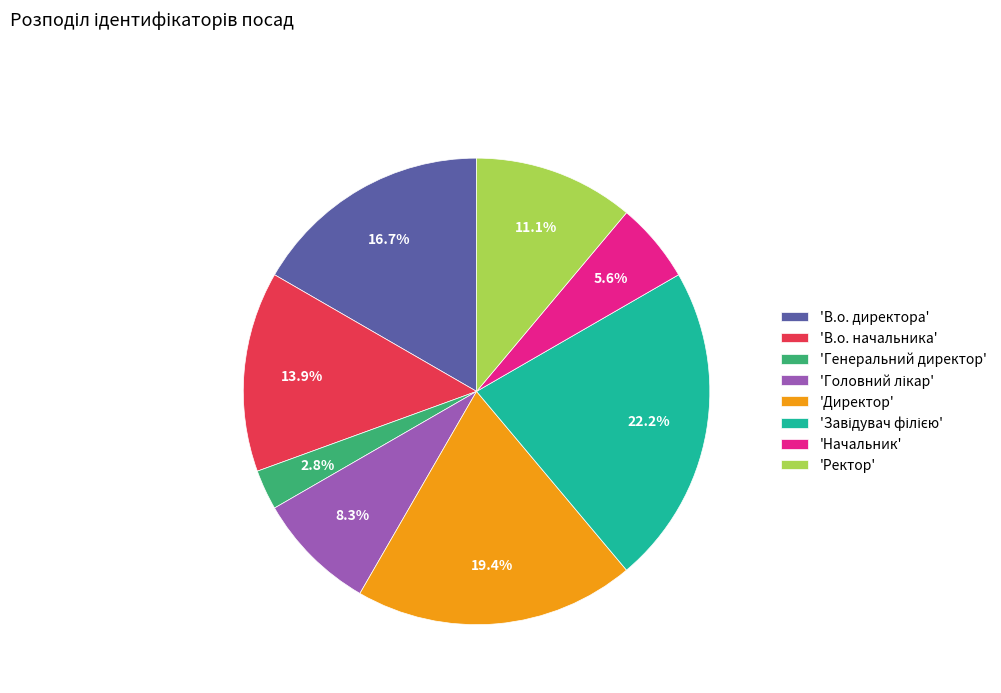

What is the total percentage of 'Ректор' and 'Генеральний директор'?

13.9%